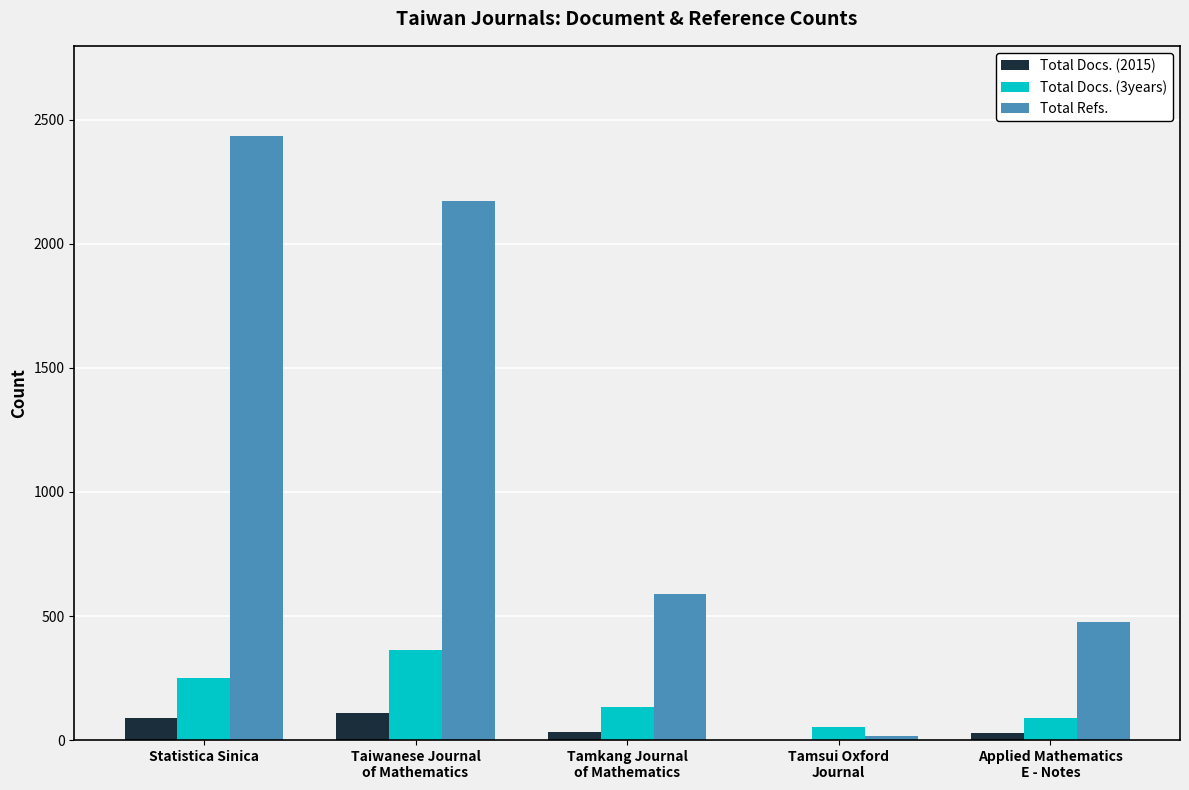

How many distinct data groups are displayed?

3